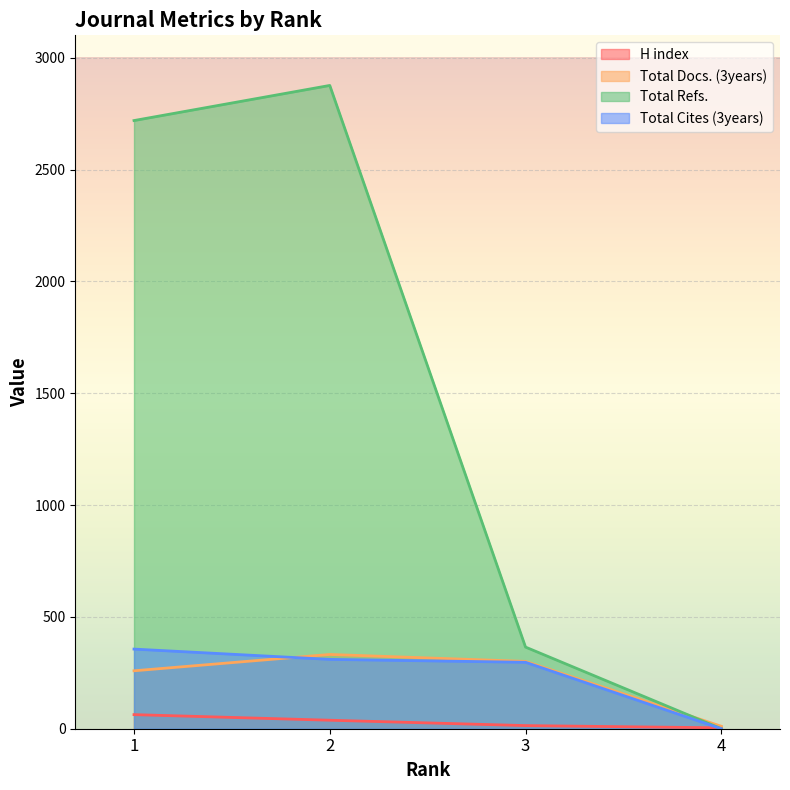

How many data points in Total Docs. (3years) are less than 301?

2